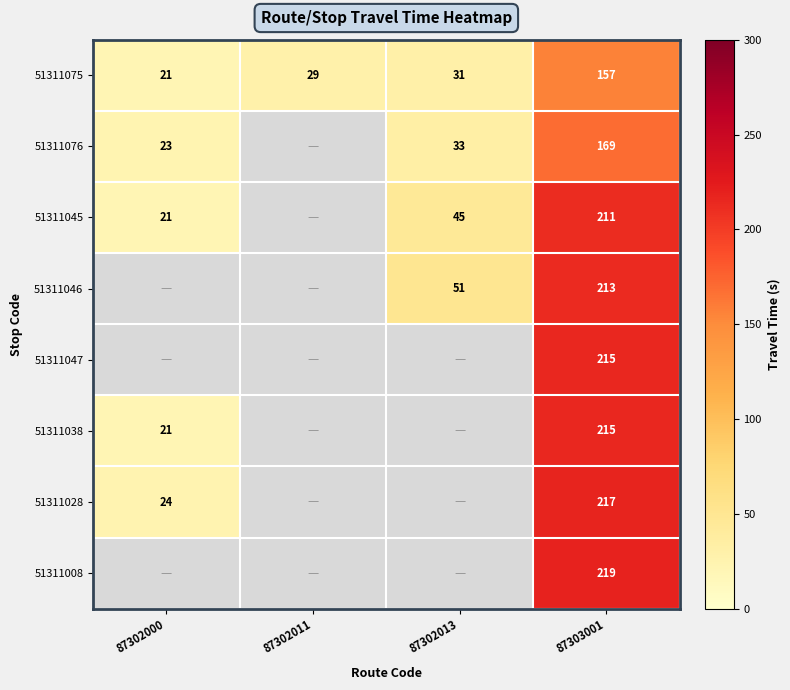

What is the sum of all 51311075 values?

238